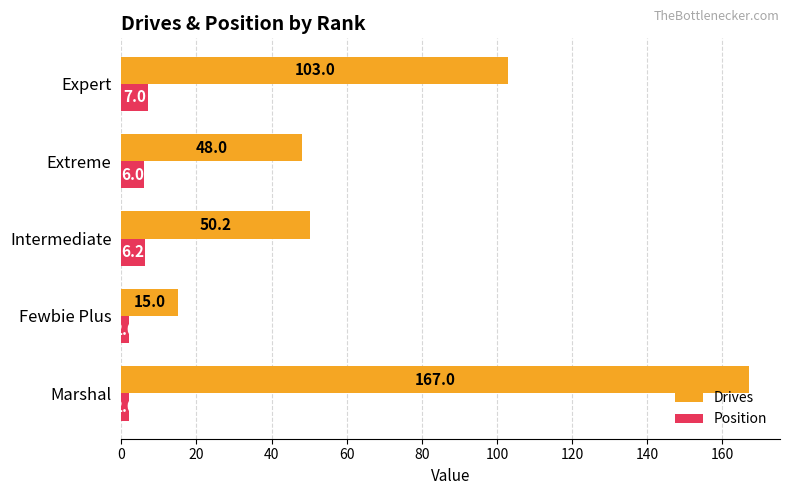

Between Marshal and Intermediate, which series saw the biggest shift?

Drives